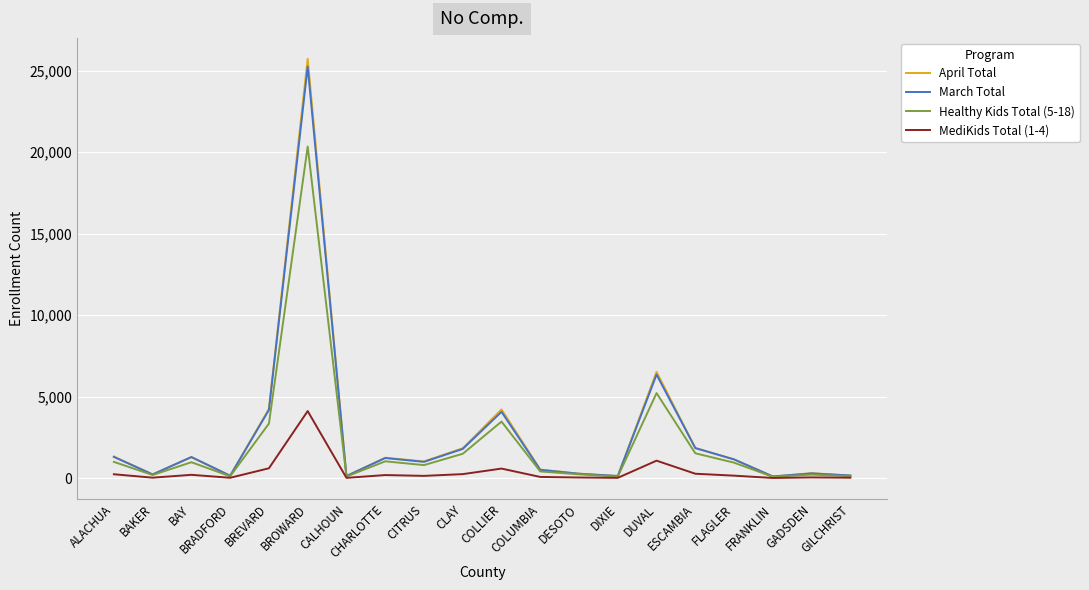

Which series has the widest spread of values?

April Total